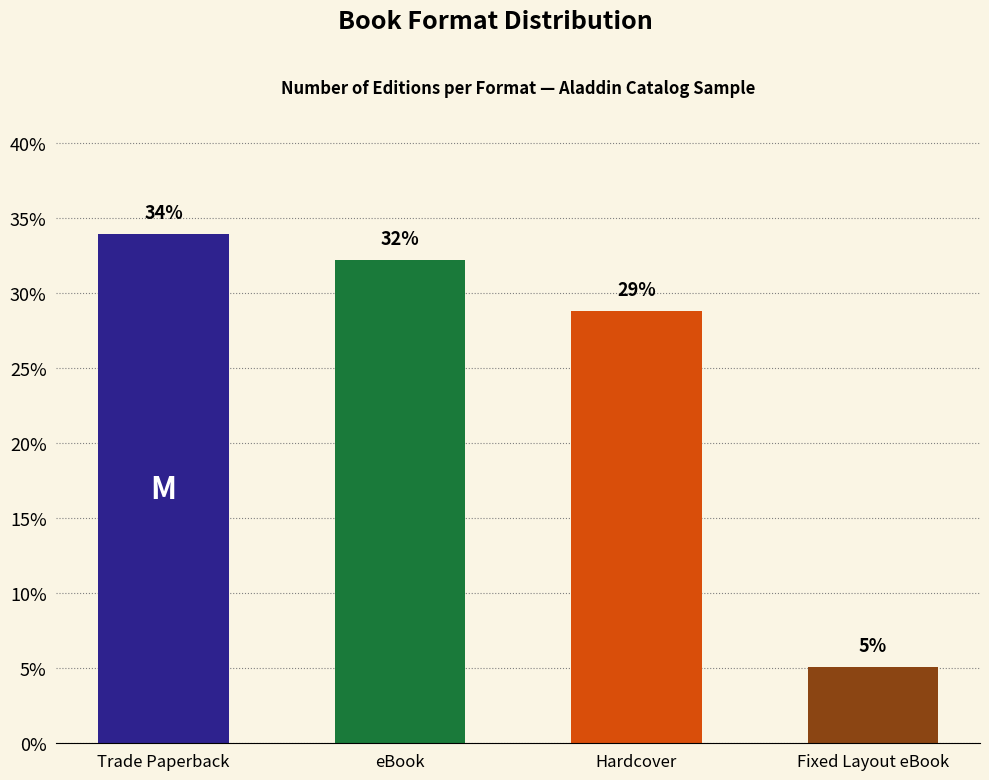

How many bars are there in total?

4